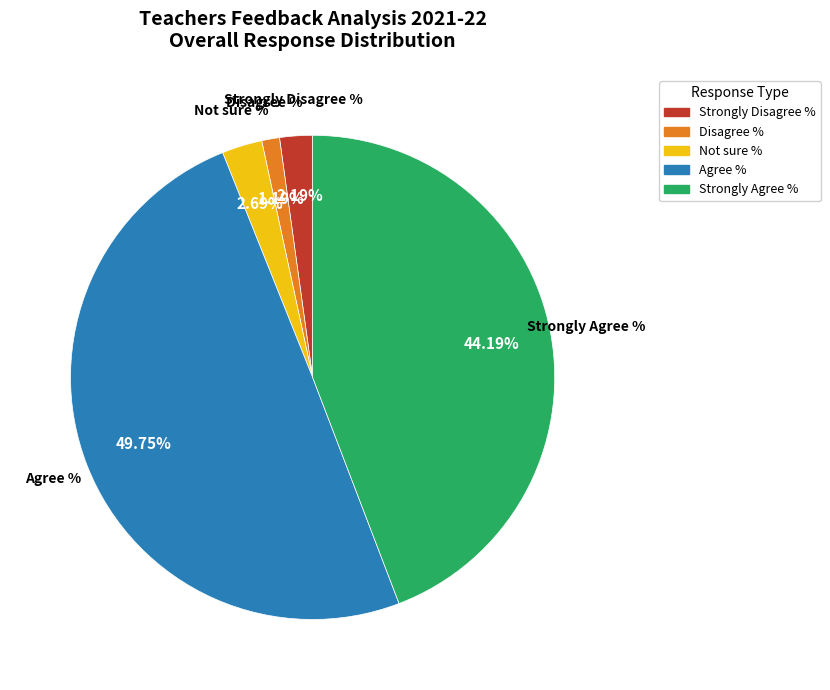

Do Strongly Agree % and Disagree % together represent more than half of the pie?

No